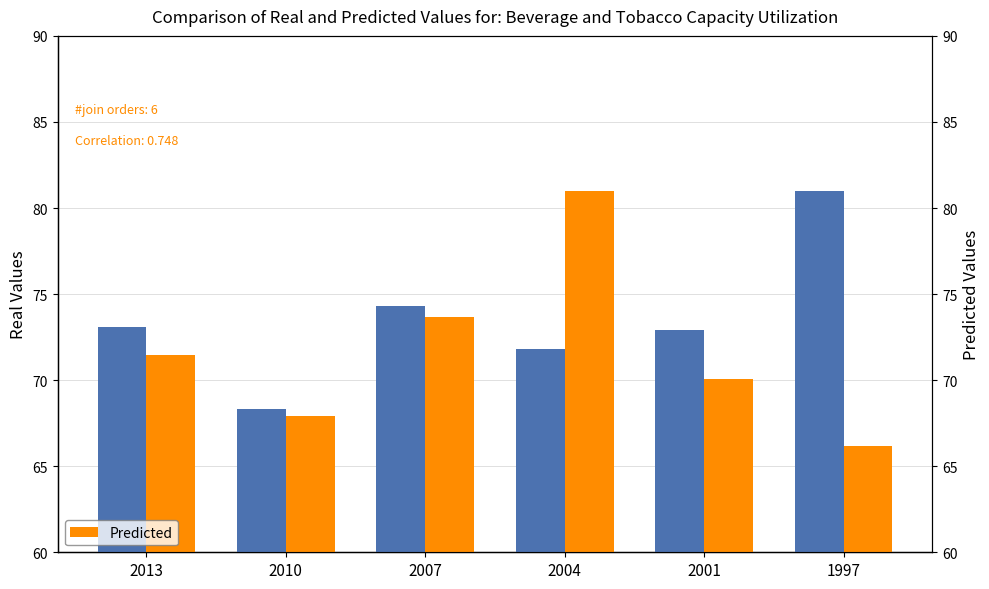

List the labels in order of Predicted value, smallest first.

1997, 2010, 2001, 2013, 2007, 2004